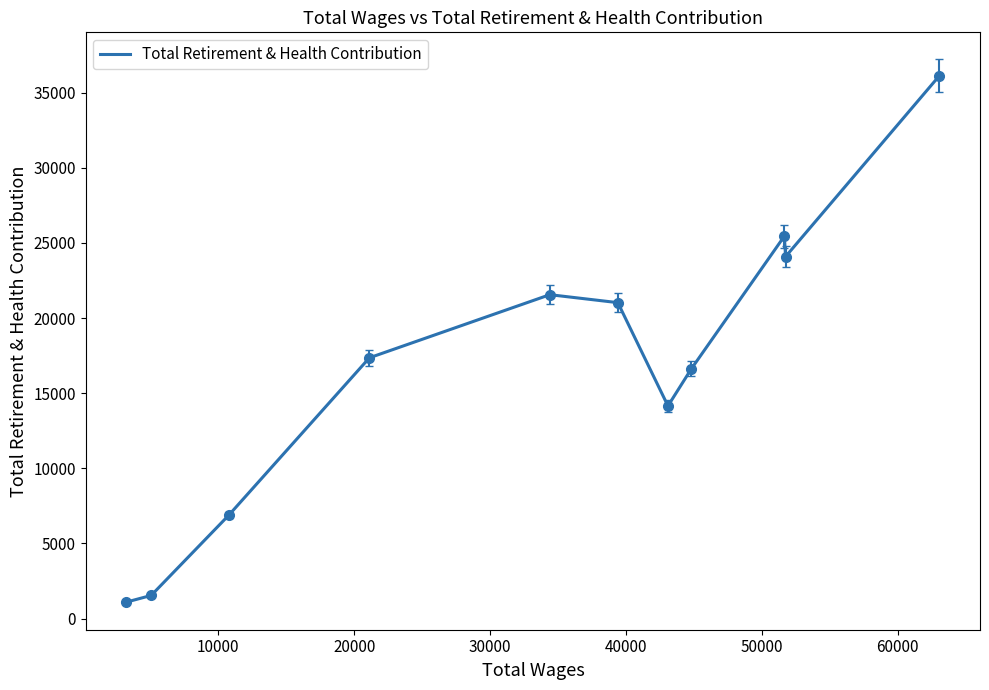

What is the difference between the maximum and minimum values?

35036